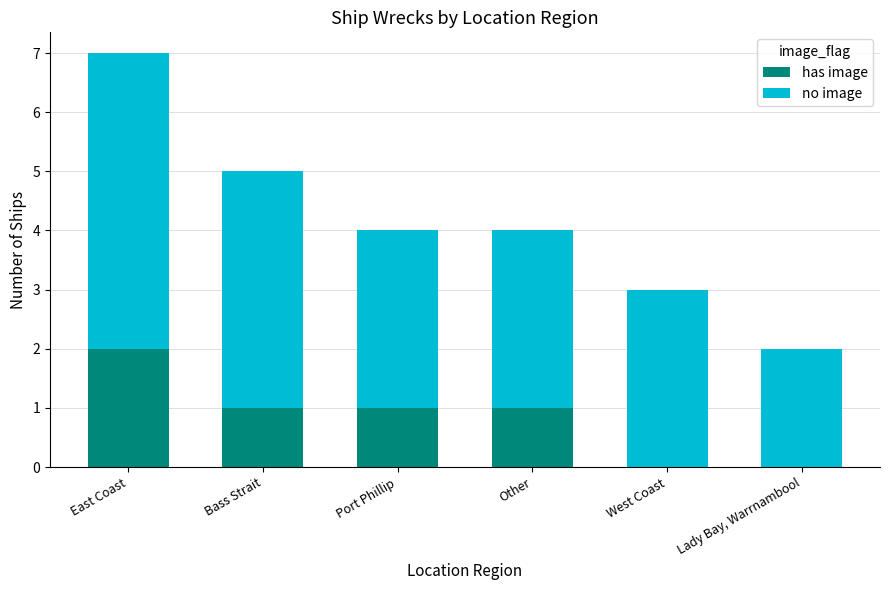

What is the difference between the has image values at Other and West Coast?

1